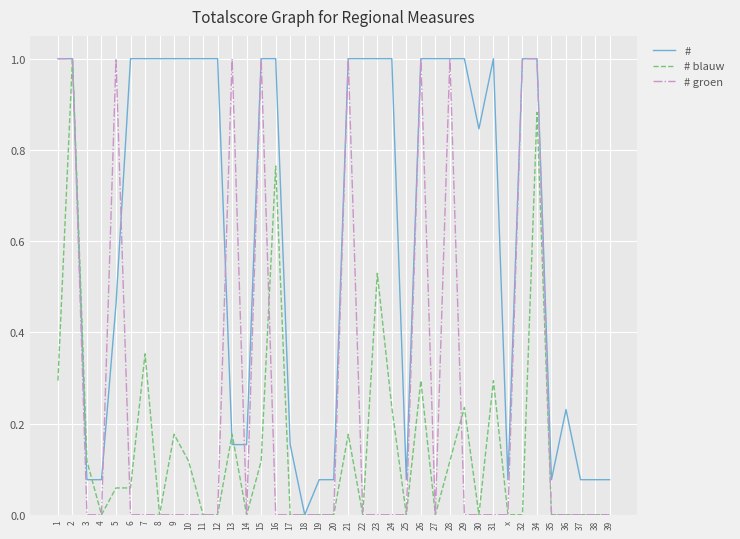

What is the maximum value shown in the chart?

1.0